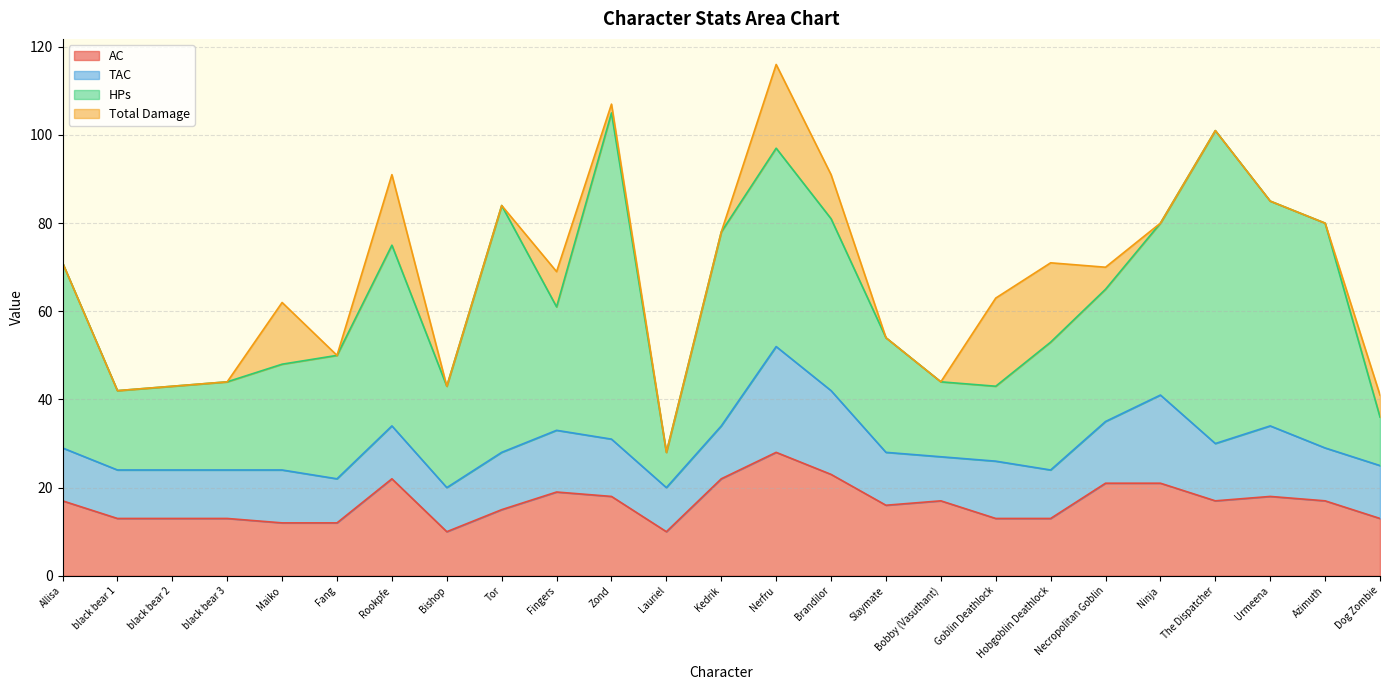

Does the chart display data point markers on the line(s)?

No